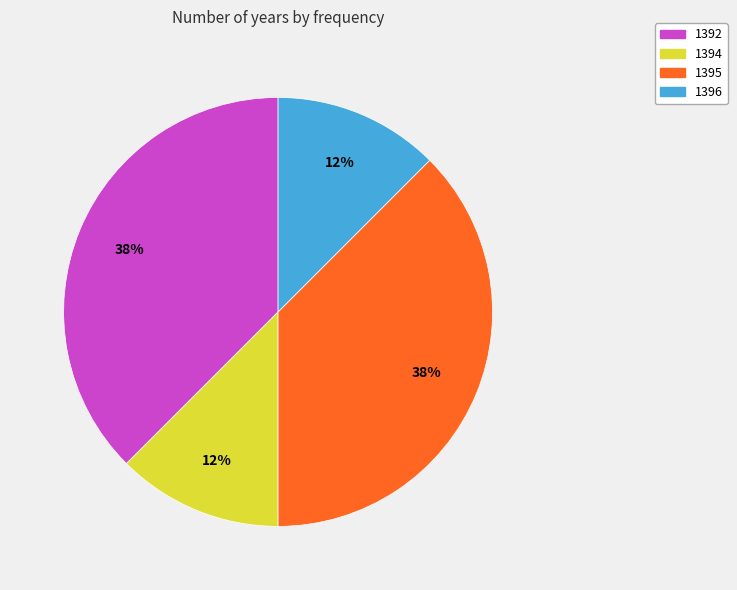

Which has a higher value, 1396 or 1392?

1392